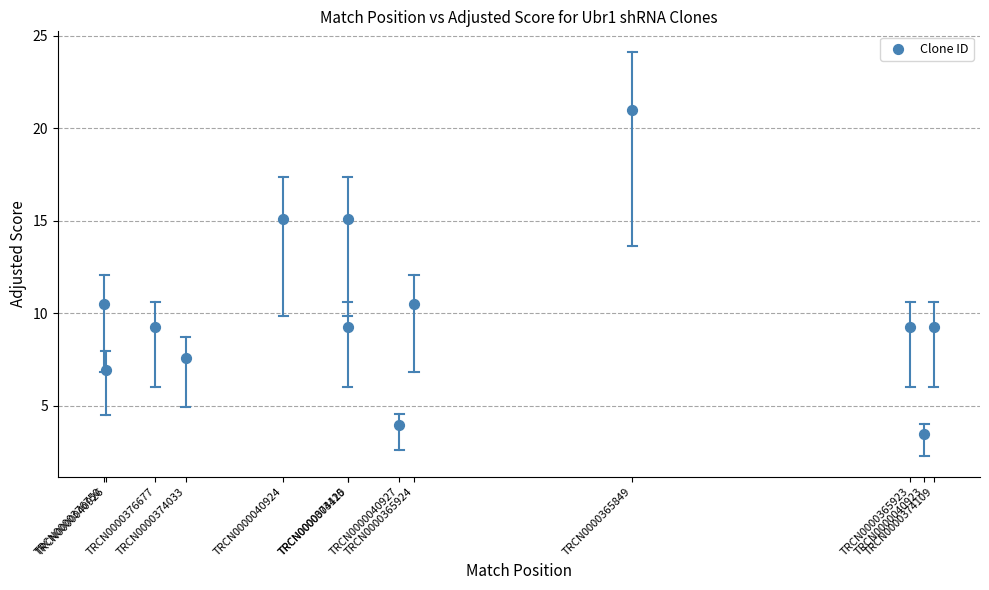

What is the range of X values (max minus min)?

5485.0